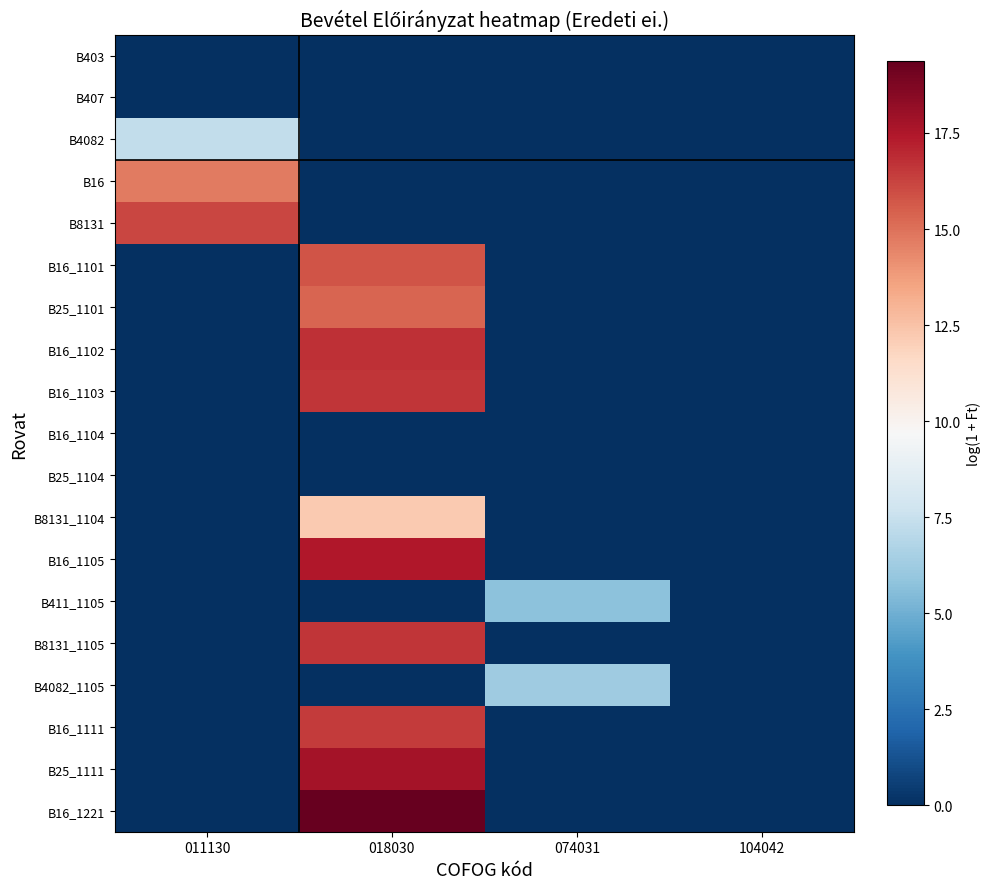

What is the total value across all series at 018030?

164.3